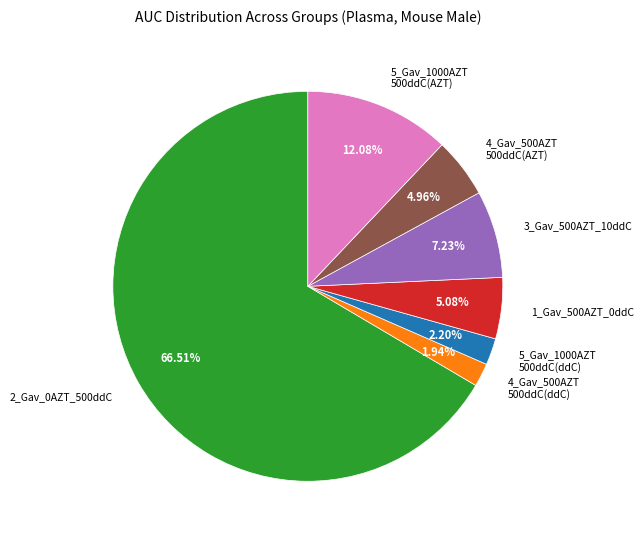

Which slice represents more than half of the pie?

2_Gav_0AZT_500ddC